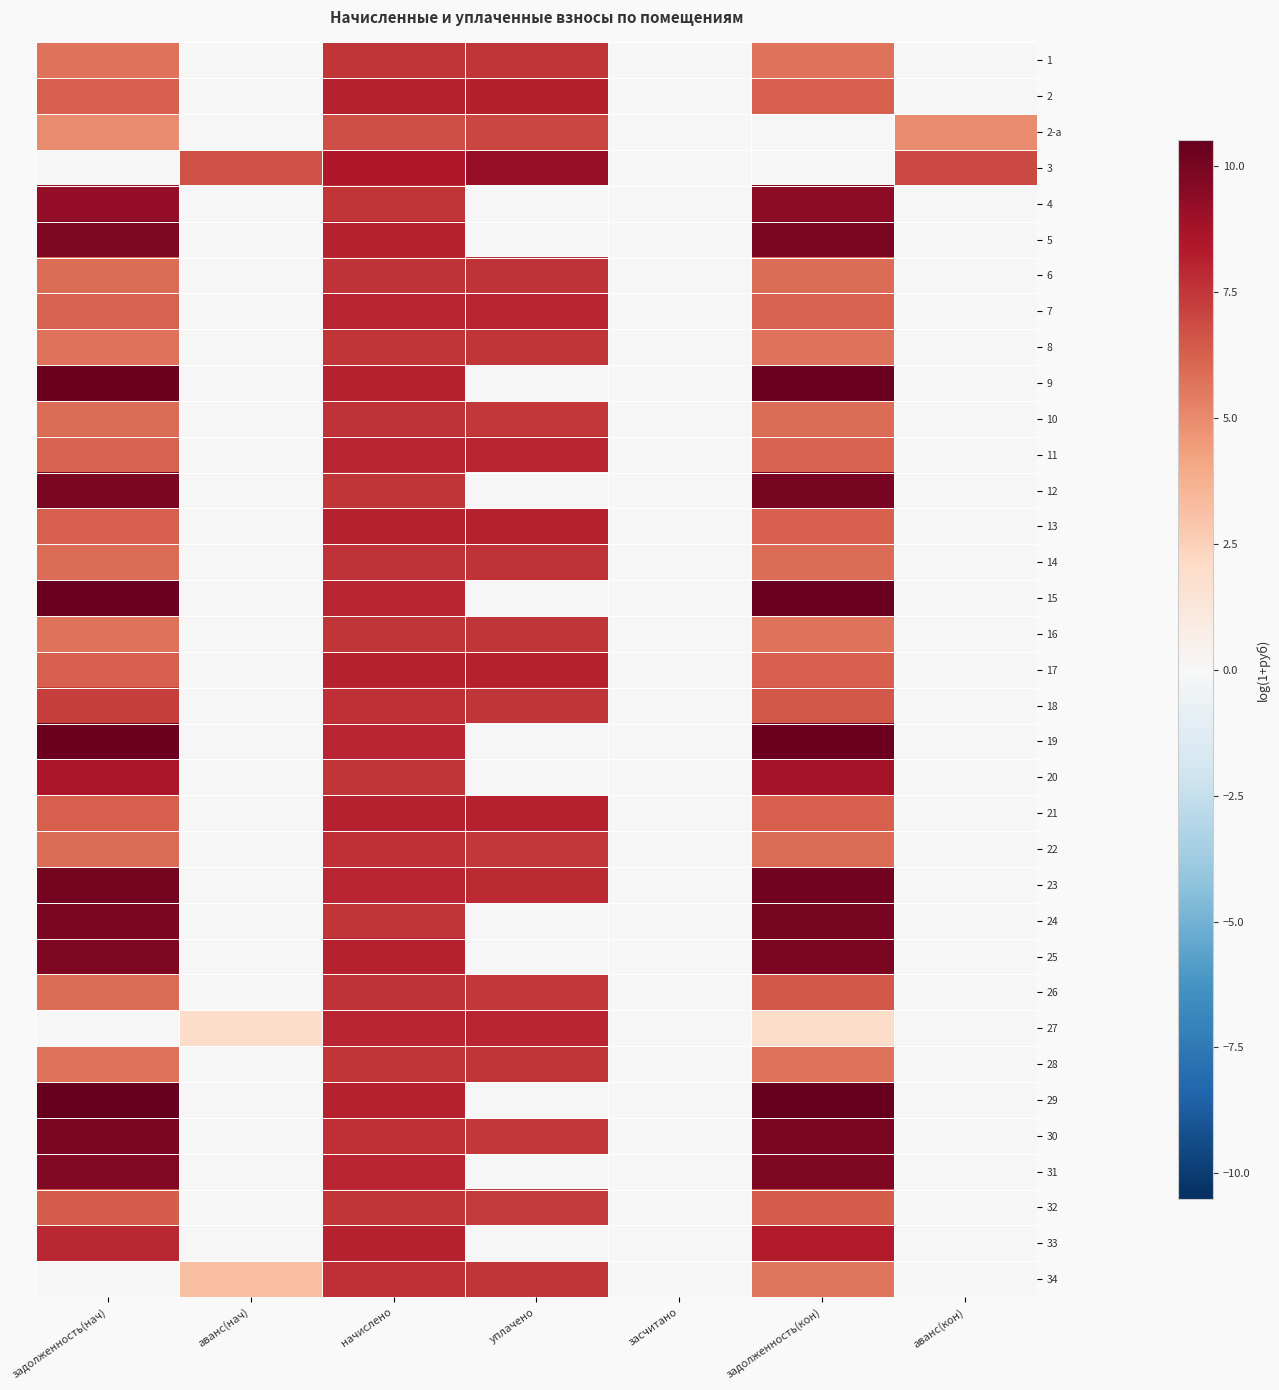

Which series changed the most between засчитано and аванс(кон)?

3